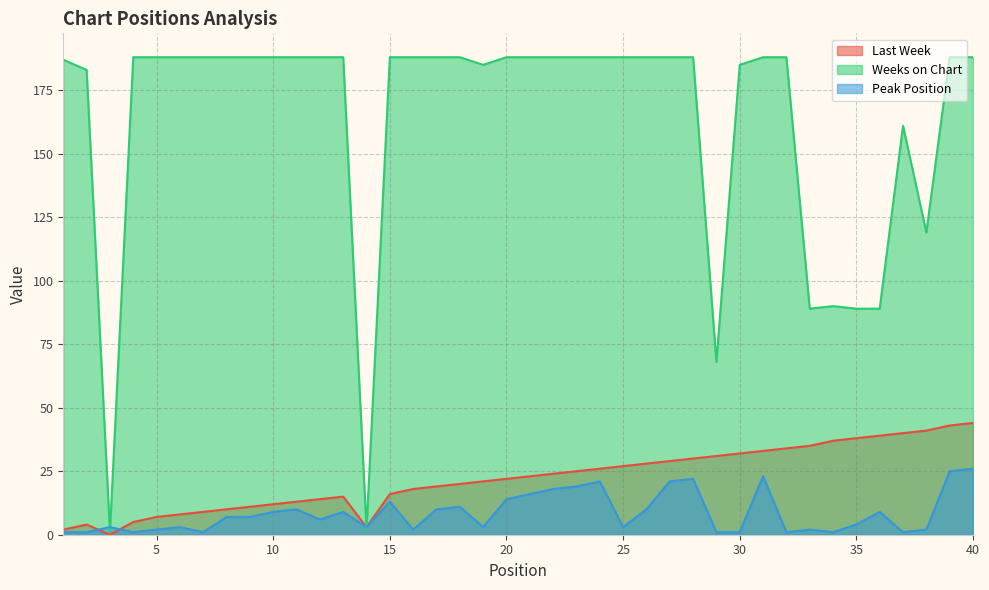

Between which two adjacent categories do Weeks on Chart and Peak Position first intersect?

2 and 3